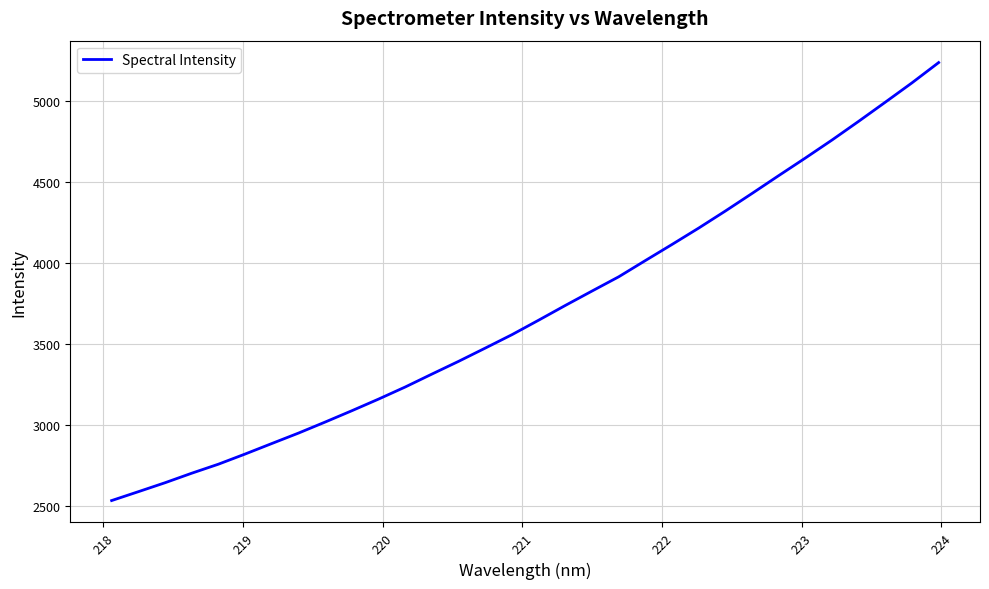

Reading left to right, what are all the values shown in this chart?

2534.9	2589.6	2644.8	2703.5	2759.2	2821.8	2886.5	2950.9	3019.1	3088.8	3160.5	3235.1	3314.7	3393.3	3474.9	3557.6	3646.9	3737.7	3826.4	3914.1	4014.3	4113.5	4214.4	4319.5	4427.7	4537.6	4646.0	4756.9	4872.3	4990.1	5109.2	5234.1